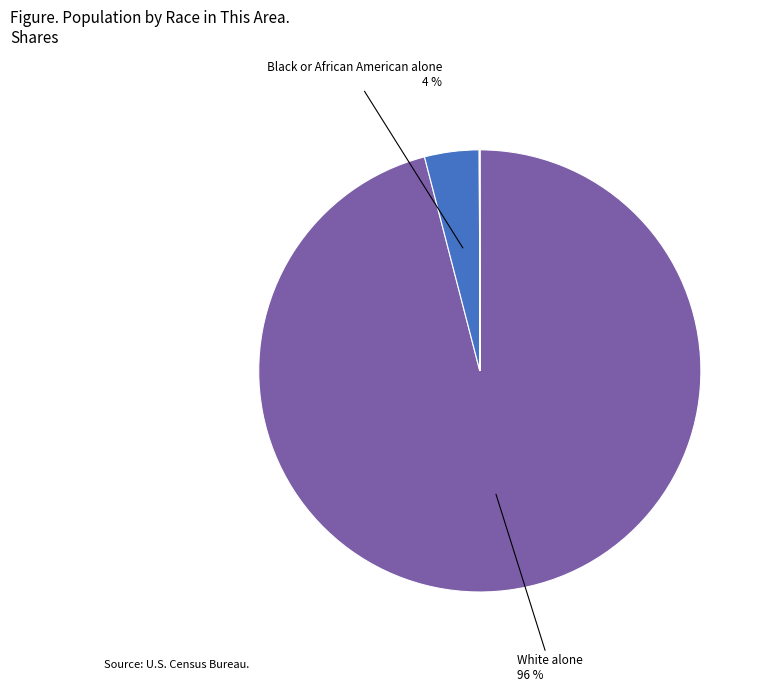

To the nearest percent, what is the difference between the largest and smallest slice percentages?

96%